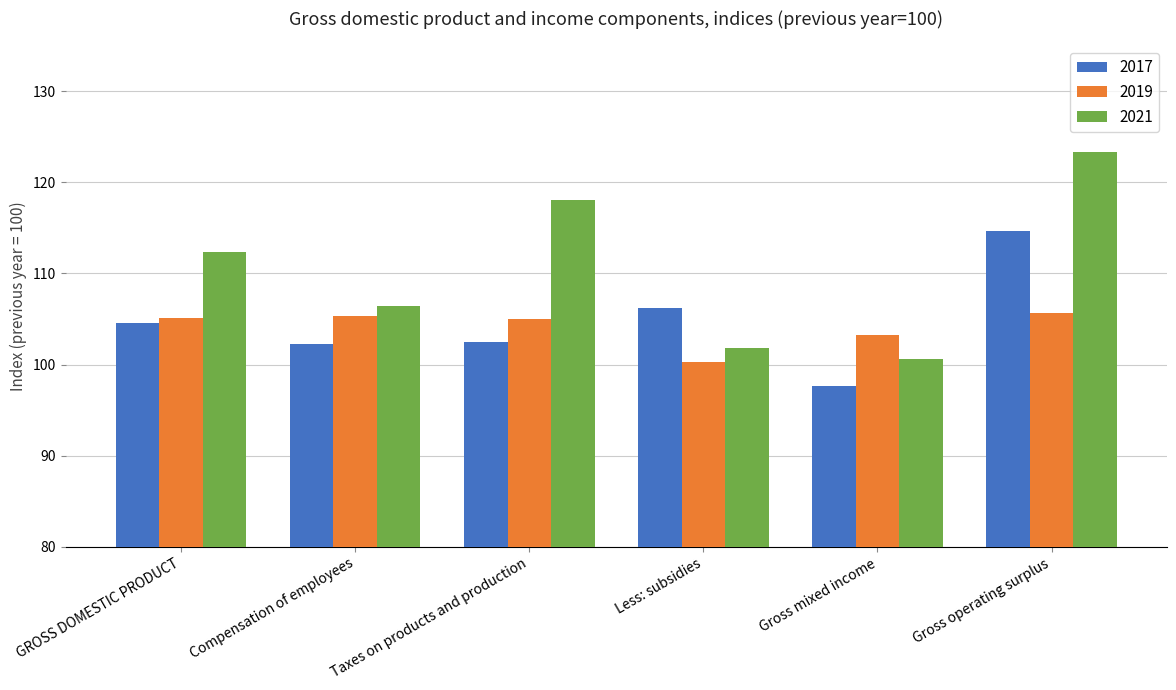

Does the chart contain stacked bars?

No